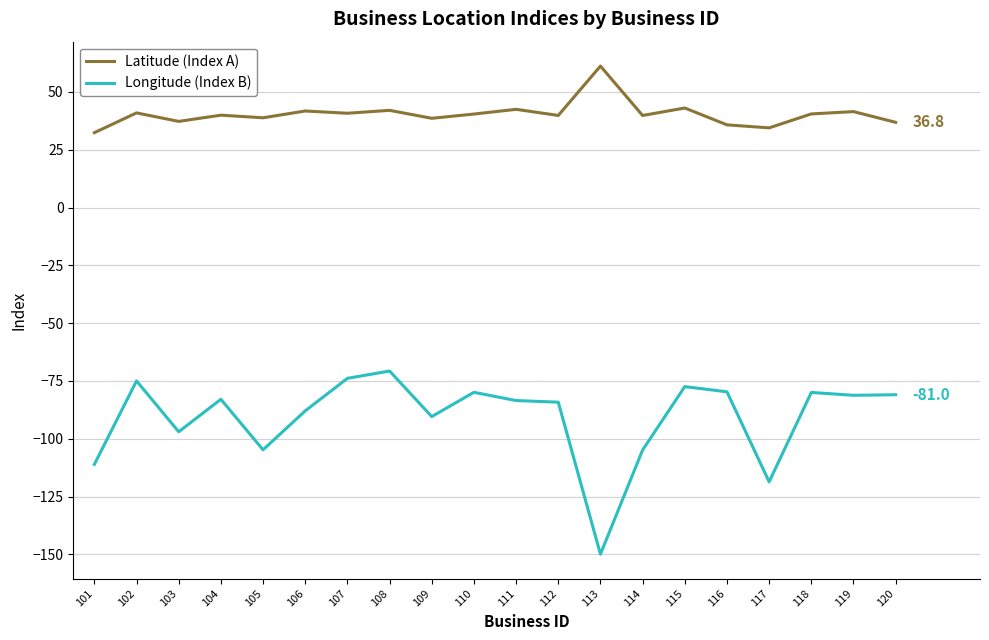

Does the chart have visible grid lines?

Yes